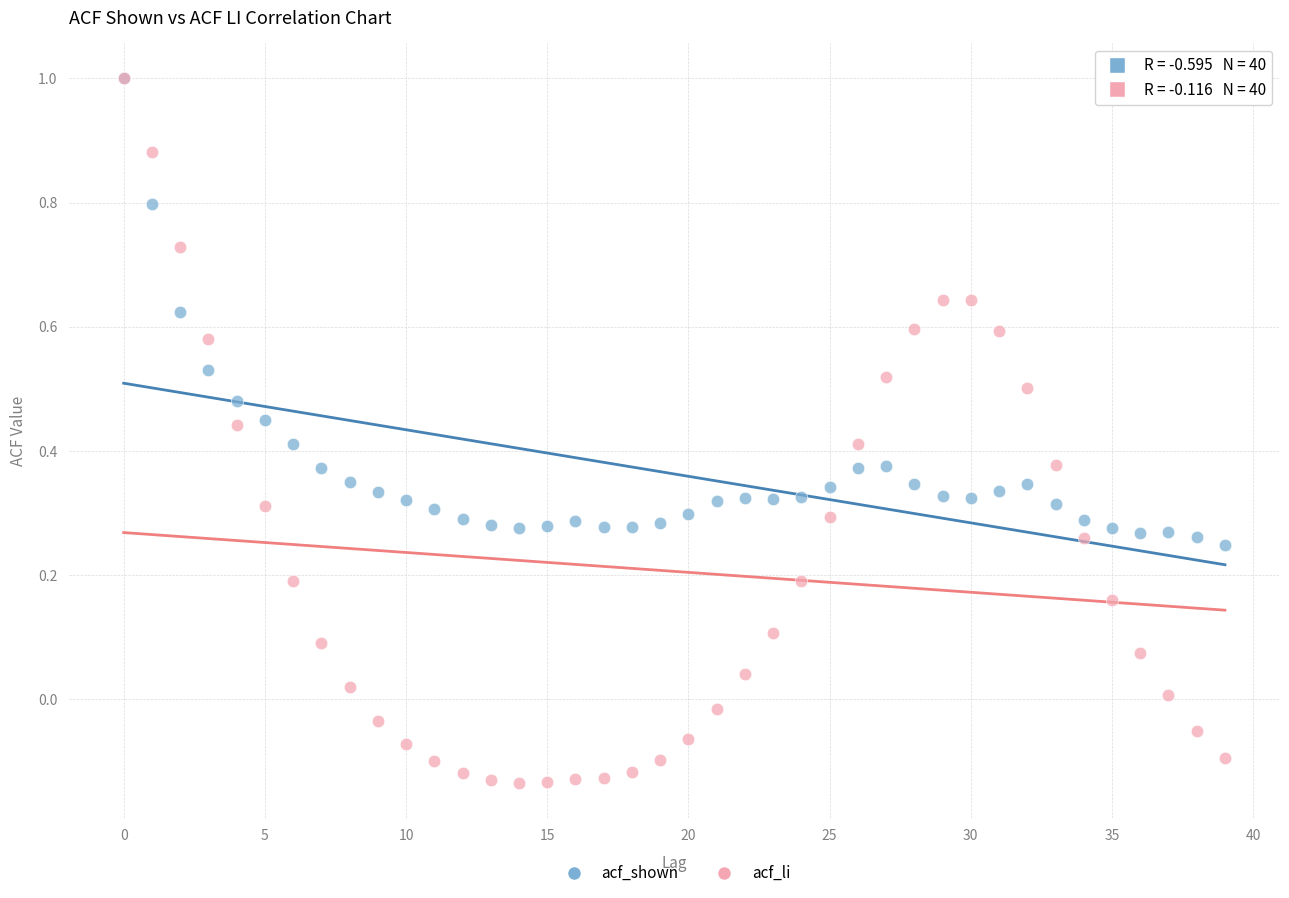

Which series reaches the minimum Y coordinate?

acf_li